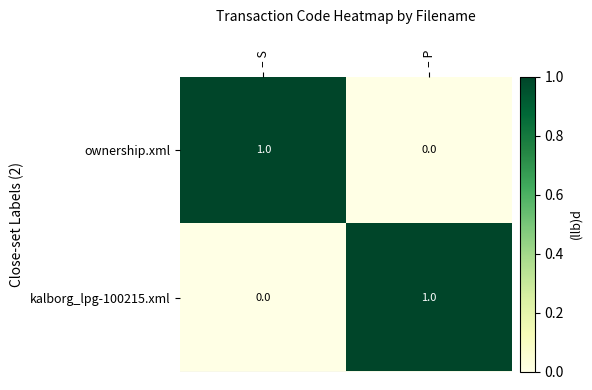

At which label is ownership.xml closest to 0?

– P